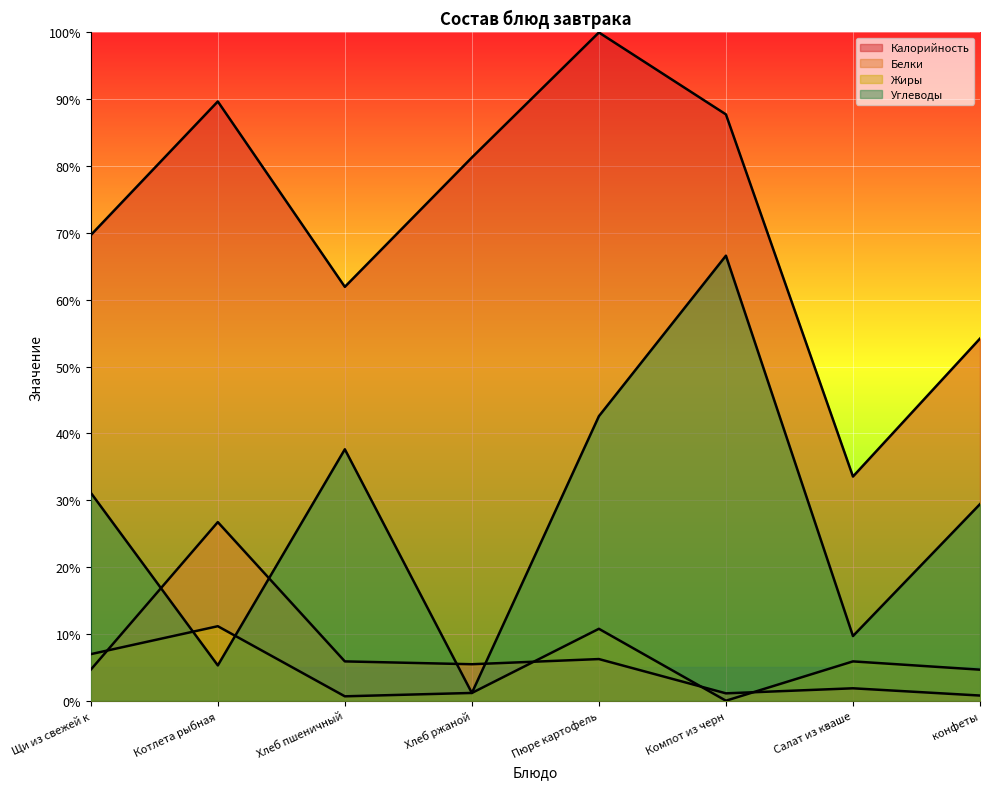

Reading left to right, extract all data points from this chart.

Калорийность: 69.7	89.7	61.9	81.3	100.0	87.7	33.5	54.2
Белки: 4.6	26.7	5.9	5.5	6.2	1.1	1.9	0.8
Жиры: 7.0	11.1	0.7	1.2	10.8	0.0	5.9	4.6
Углеводы: 31.1	5.3	37.6	1.2	42.6	66.6	9.7	29.4